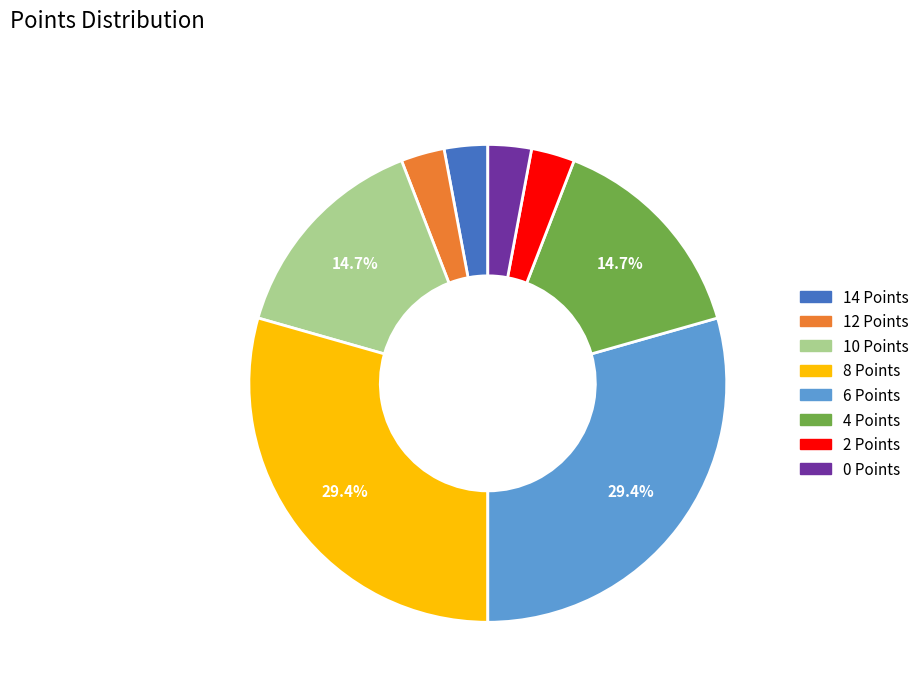

Is 10 Points the majority of the pie?

No